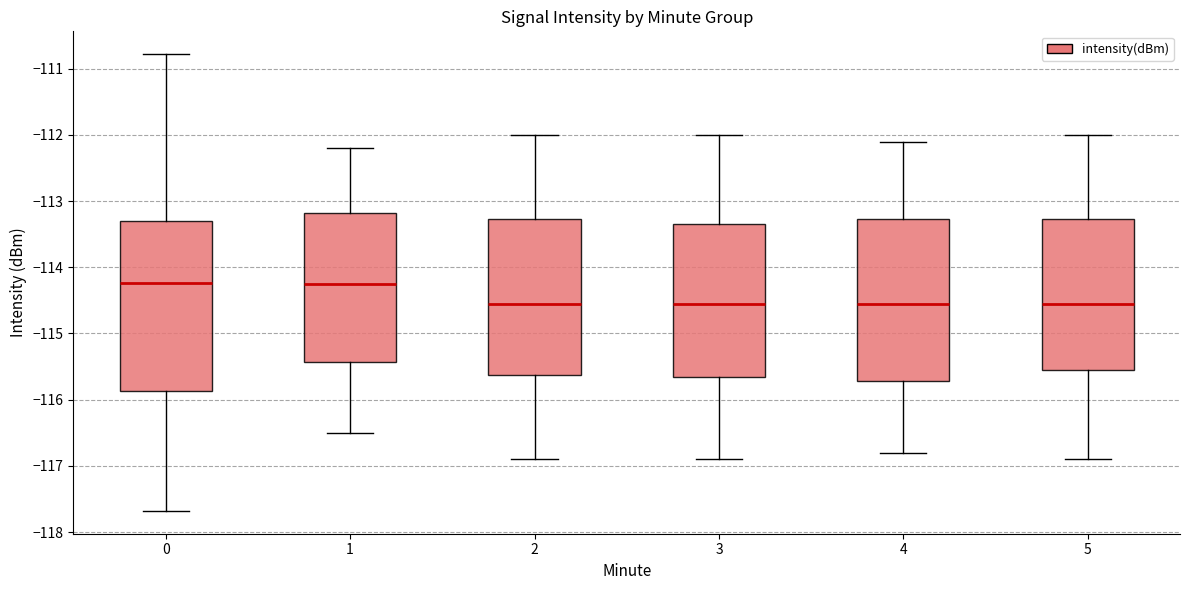

Reading left to right, read every box against the y-axis: the position of its median line, the range the box covers, and the ends of its whiskers. The values are not printed on the chart, so give them approximately, as read against the axis.

0: median -114.2, box -115.9 to -113.3, whiskers -117.7 to -110.8
1: median -114.2, box -115.4 to -113.2, whiskers -116.5 to -112.2
2: median -114.5, box -115.6 to -113.3, whiskers -116.9 to -112.0
3: median -114.5, box -115.6 to -113.3, whiskers -116.9 to -112.0
4: median -114.5, box -115.7 to -113.3, whiskers -116.8 to -112.1
5: median -114.5, box -115.5 to -113.3, whiskers -116.9 to -112.0